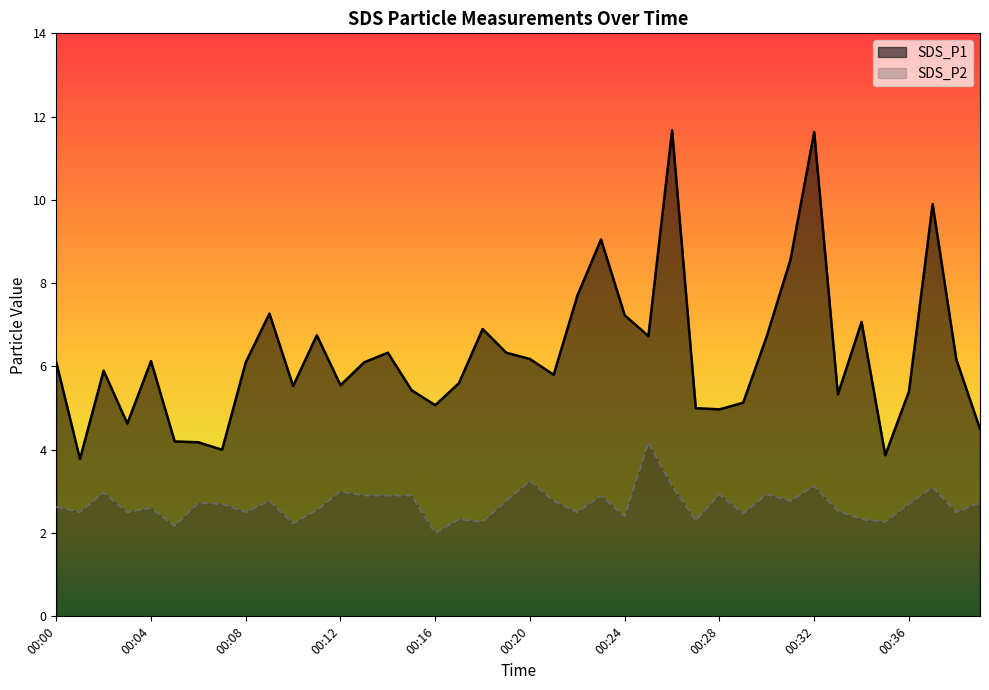

Reading left to right, list all the values displayed in this chart.

SDS_P1: 00:00=6.1	00:01=3.8	00:02=5.9	00:03=4.6	00:04=6.1	00:05=4.2	00:06=4.2	00:07=4.0	00:08=6.1	00:09=7.3	00:10=5.5	00:11=6.8	00:12=5.5	00:13=6.1	00:14=6.3	00:15=5.4	00:16=5.1	00:17=5.6	00:18=6.9	00:19=6.3	00:20=6.2	00:21=5.8	00:22=7.7	00:23=9.1	00:24=7.2	00:25=6.7	00:26=11.7	00:27=5.0	00:28=5.0	00:29=5.1	00:30=6.7	00:31=8.6	00:32=11.6	00:33=5.3	00:34=7.1	00:35=3.9	00:36=5.4	00:37=9.9	00:38=6.2	00:39=4.5
SDS_P2: 00:00=2.6	00:01=2.5	00:02=3.0	00:03=2.5	00:04=2.6	00:05=2.2	00:06=2.7	00:07=2.7	00:08=2.5	00:09=2.8	00:10=2.2	00:11=2.5	00:12=3.0	00:13=2.9	00:14=2.9	00:15=2.9	00:16=2.0	00:17=2.3	00:18=2.3	00:19=2.8	00:20=3.2	00:21=2.8	00:22=2.5	00:23=2.9	00:24=2.4	00:25=4.2	00:26=3.1	00:27=2.3	00:28=2.9	00:29=2.5	00:30=2.9	00:31=2.8	00:32=3.1	00:33=2.5	00:34=2.3	00:35=2.3	00:36=2.7	00:37=3.1	00:38=2.5	00:39=2.7